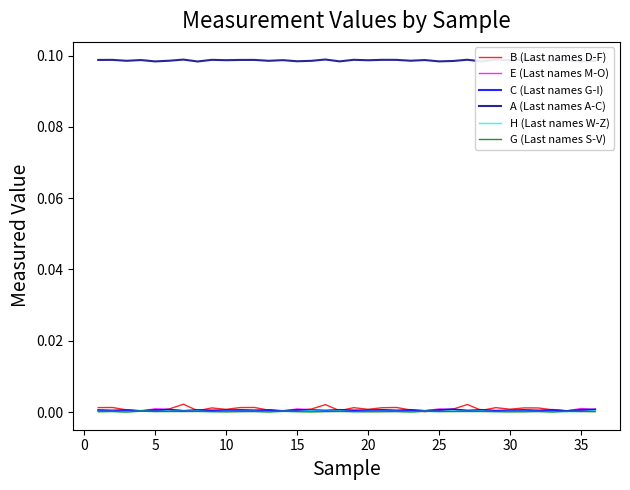

The value of G (Last names S-V) at 15 is 0.0. True or false?

True